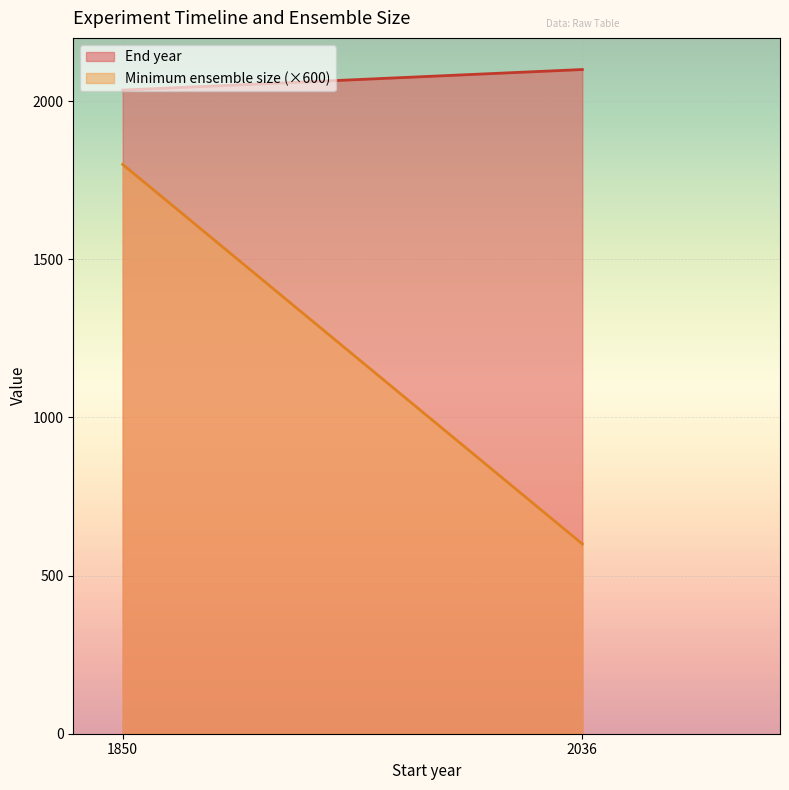

Is it true that Minimum ensemble size equals 5 at 1850?

False